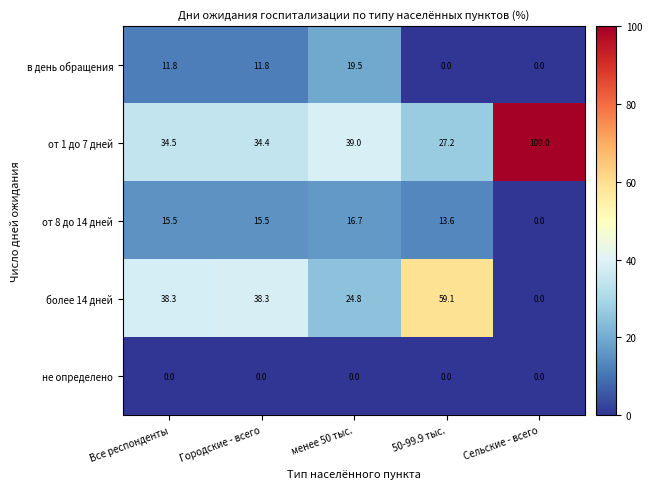

Reading left to right, transcribe all the data shown in this chart.

в день обращения: 11.8	11.8	19.5	0.0	0.0
от 1 до 7 дней: 34.5	34.4	39.0	27.2	100.0
от 8 до 14 дней: 15.5	15.5	16.7	13.6	0.0
более 14 дней: 38.3	38.3	24.8	59.1	0.0
не определено: 0.0	0.0	0.0	0.0	0.0